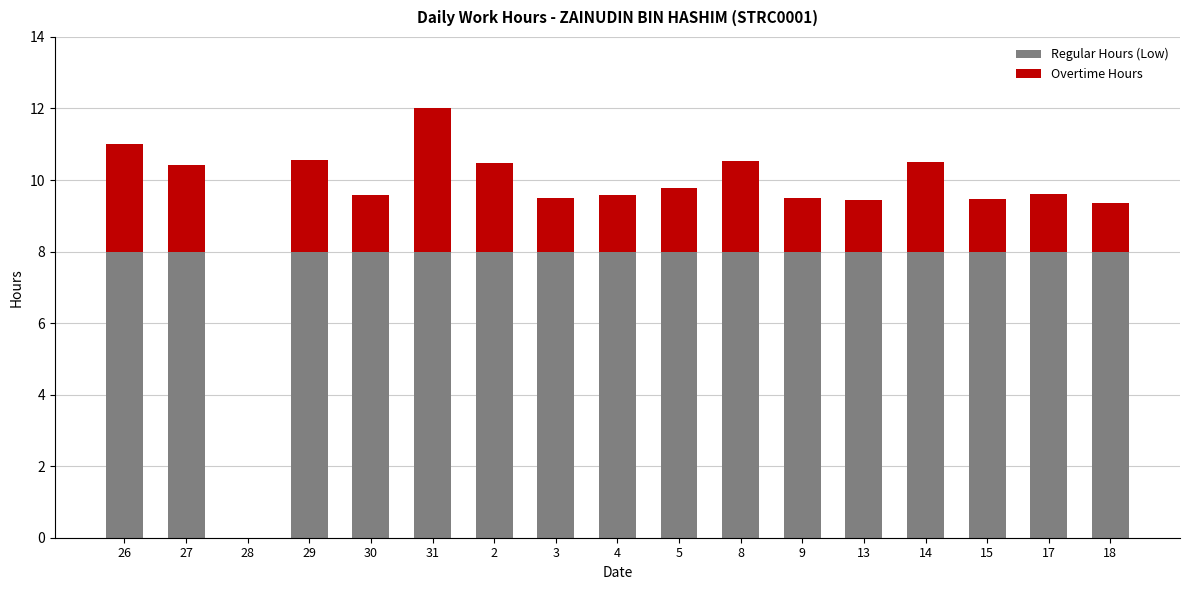

What is the total value across all series at 18?

9.4